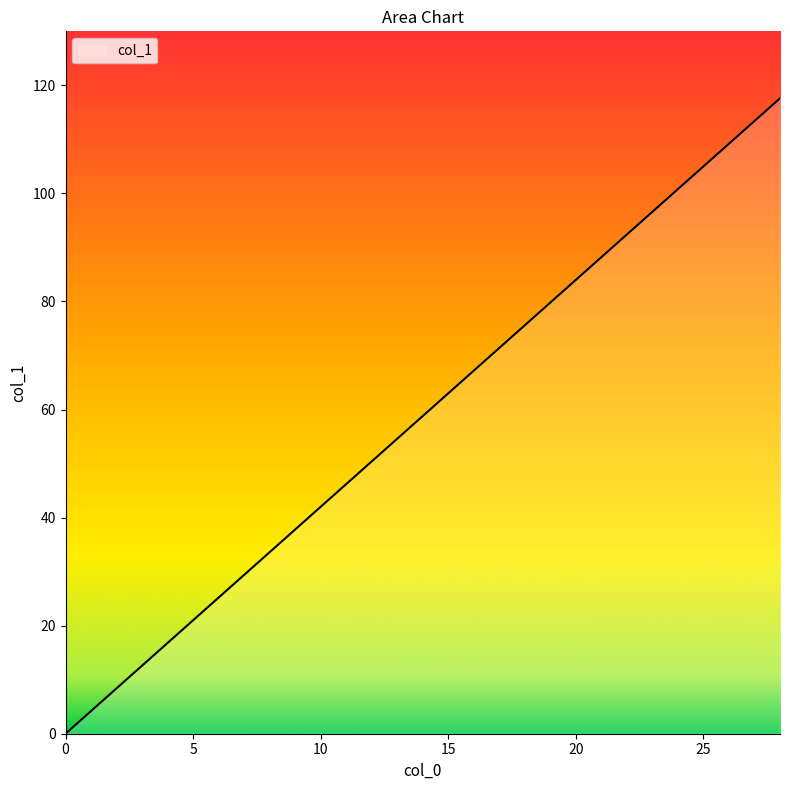

What is the greatest value displayed?

117.6